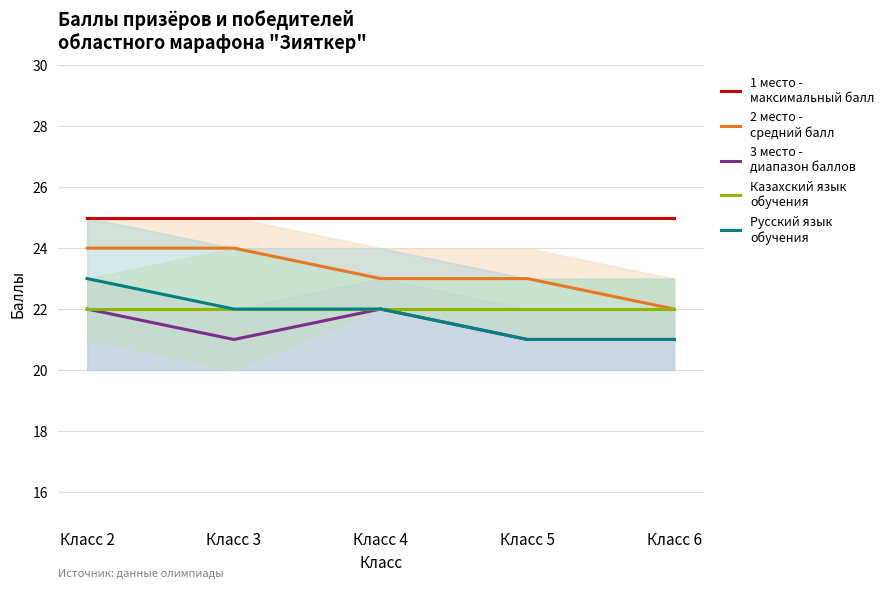

Which category has the lowest value across all series?

Класс 3